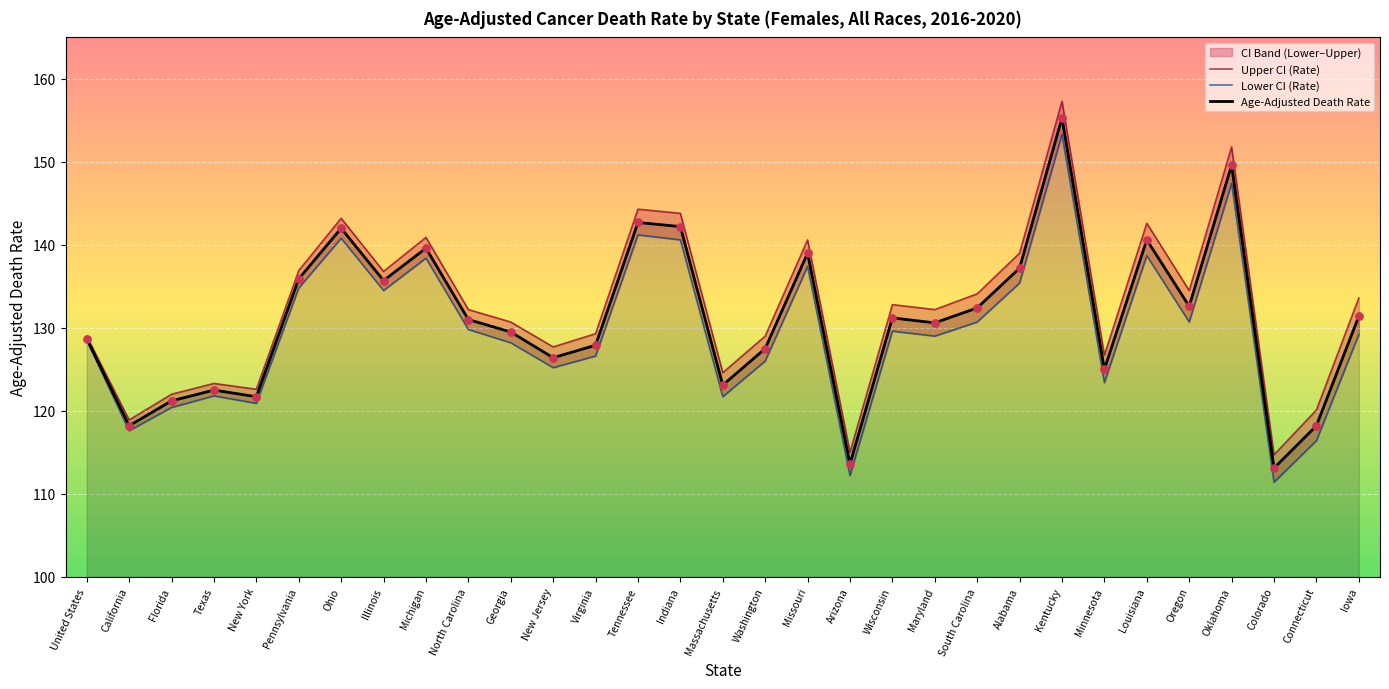

At how many categories does at least one series exceed 112?

31